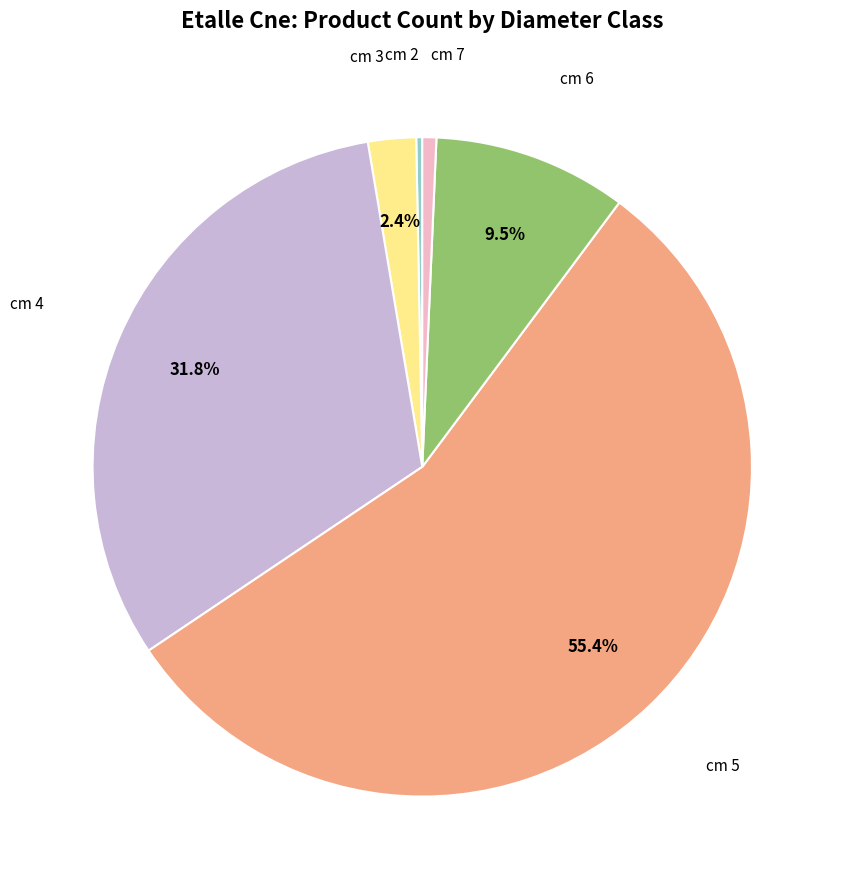

Is there a majority slice in this chart?

Yes